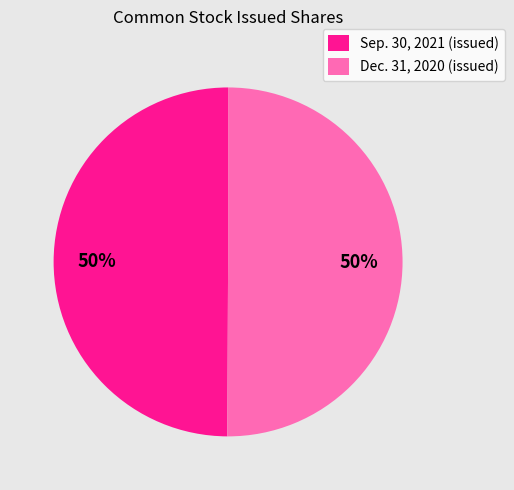

To the nearest percent, what percentage of the pie is Sep. 30, 2021 (issued)?

50%